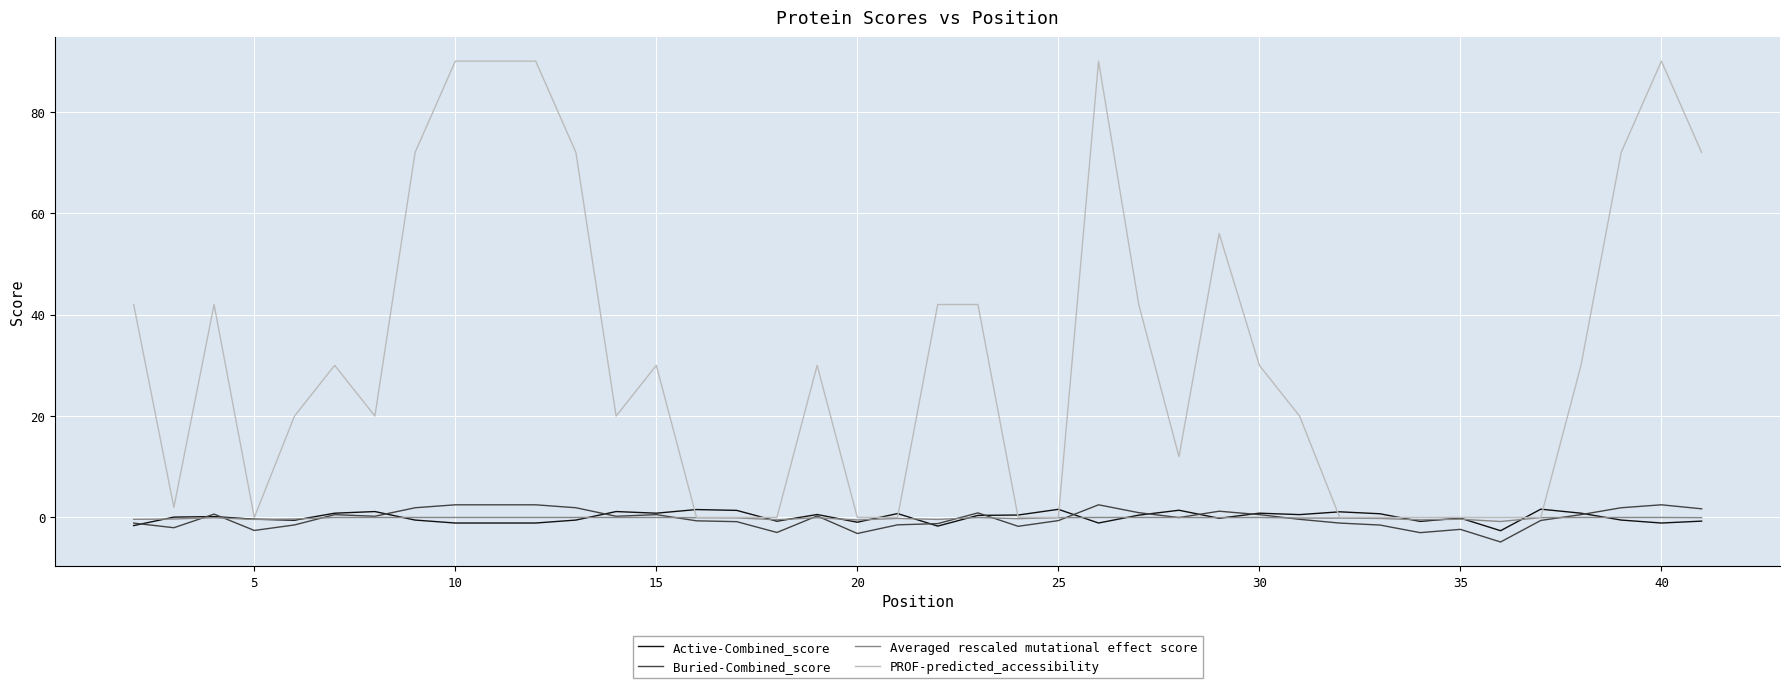

Which series has the largest total across all categories?

PROF-predicted_accessibility